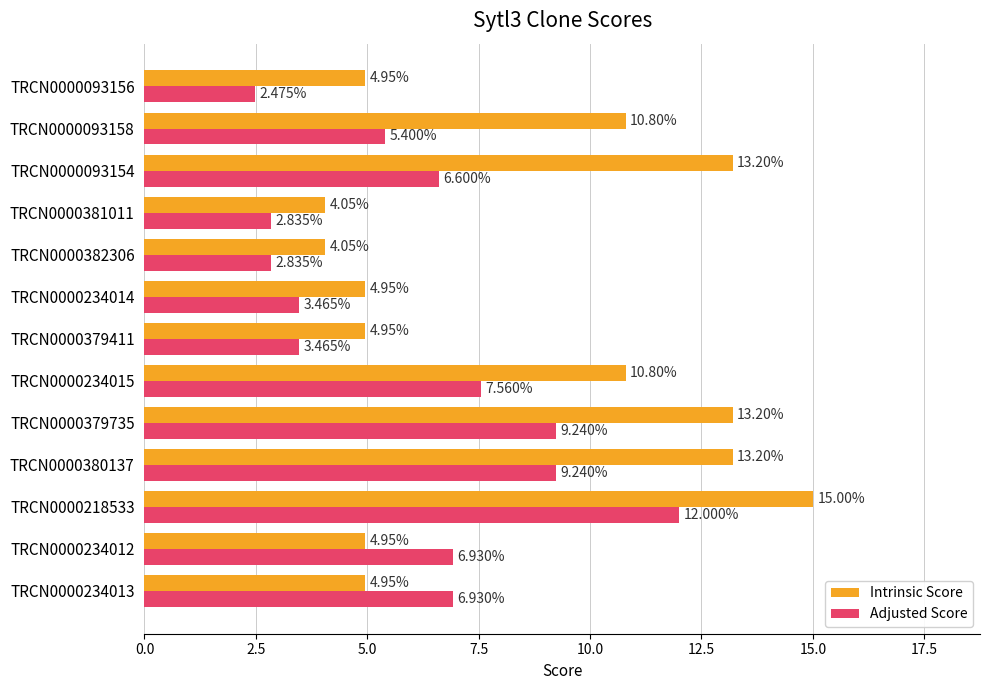

Between TRCN0000234012 and TRCN0000381011, which series saw the biggest shift?

Adjusted Score